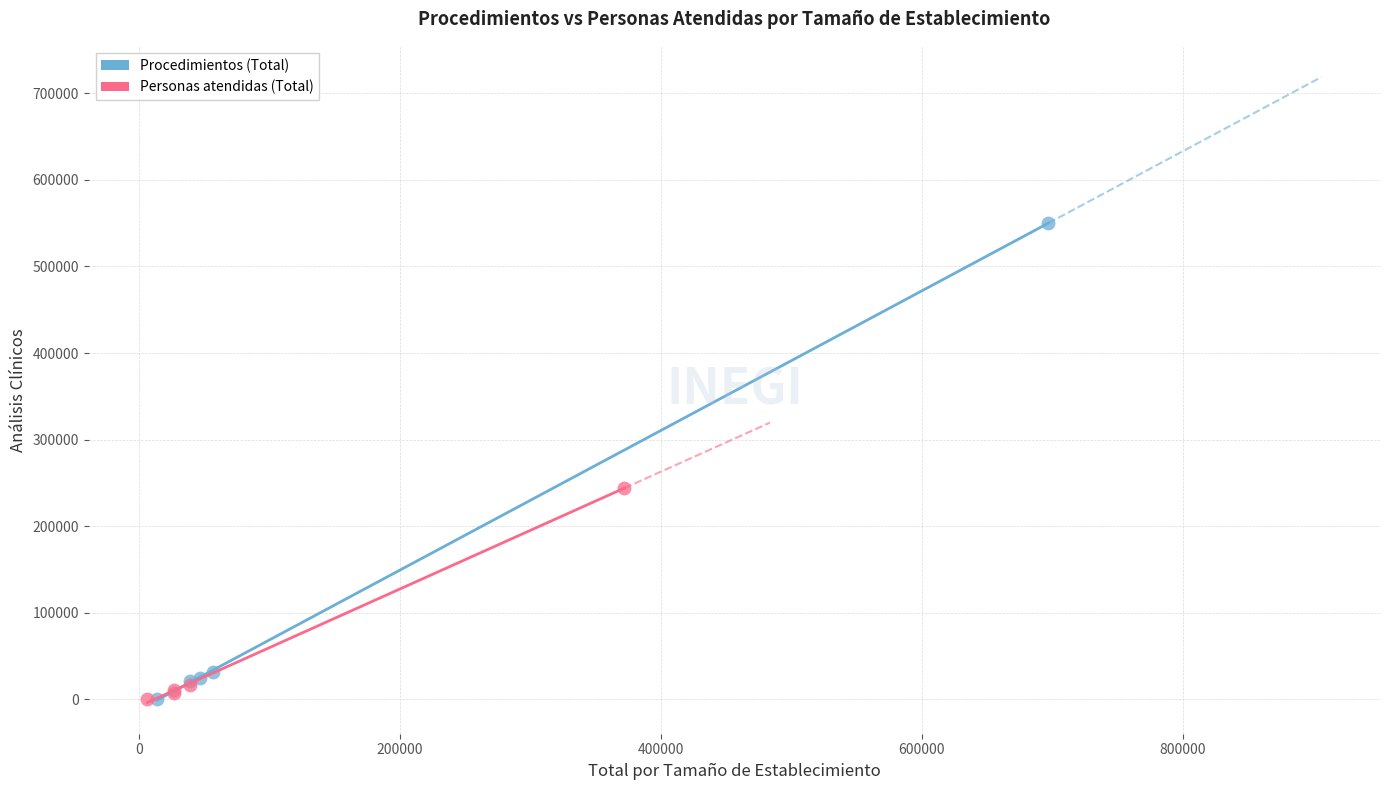

Which series has the largest Y range (max minus min)?

Procedimientos (Total)